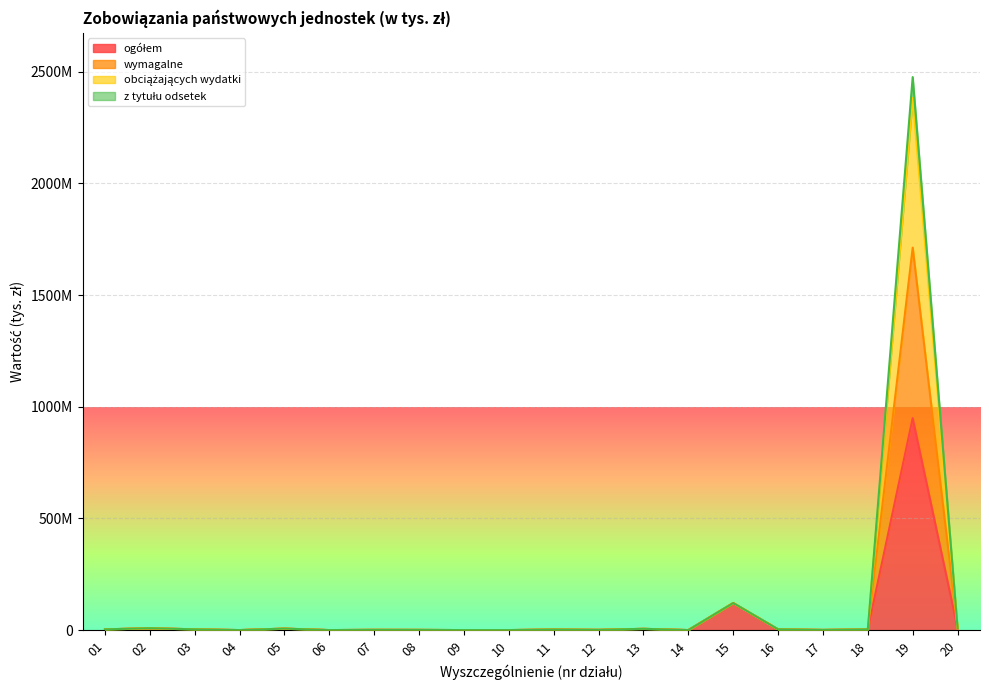

True or false: obciążających wydatki has a value of 29396.7 at 06.

True